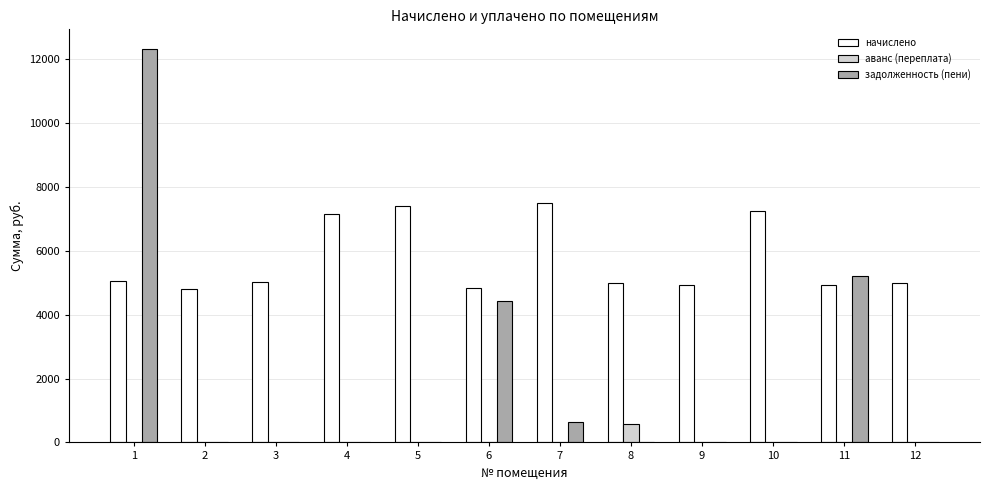

The value of задолженность (пени) at 4 is 5794.3. True or false?

False